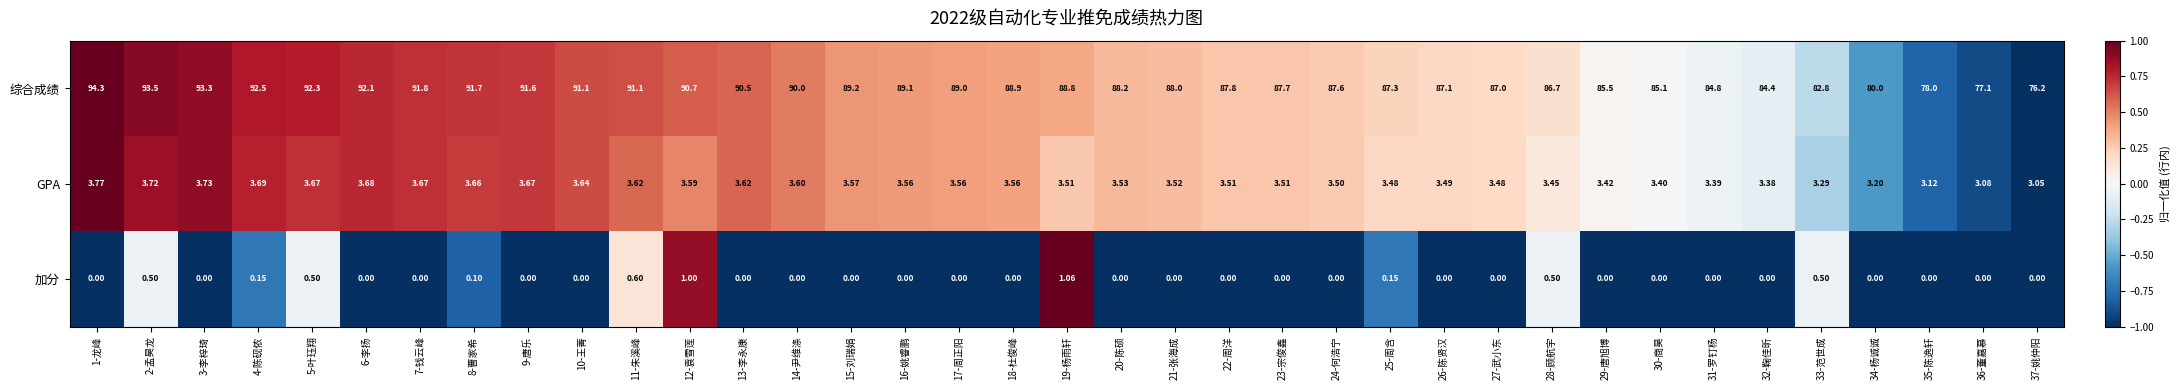

Is the value of 加分 at 27-武小东 greater than the value of 综合成绩 at 15-刘瑞娟?

No